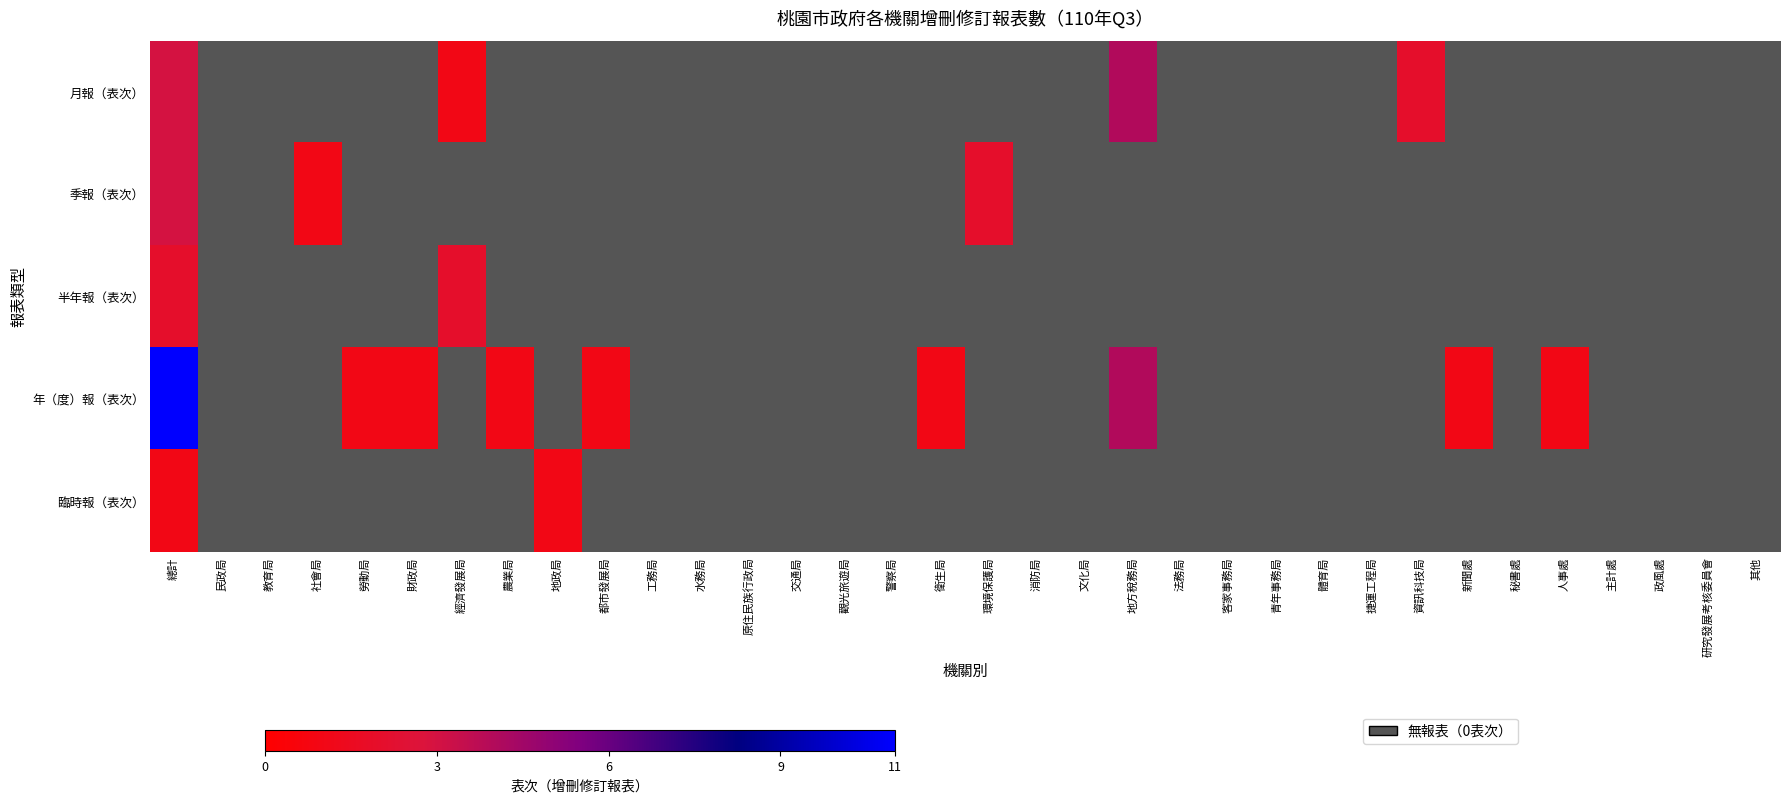

At how many categories does at least one series exceed 7?

1